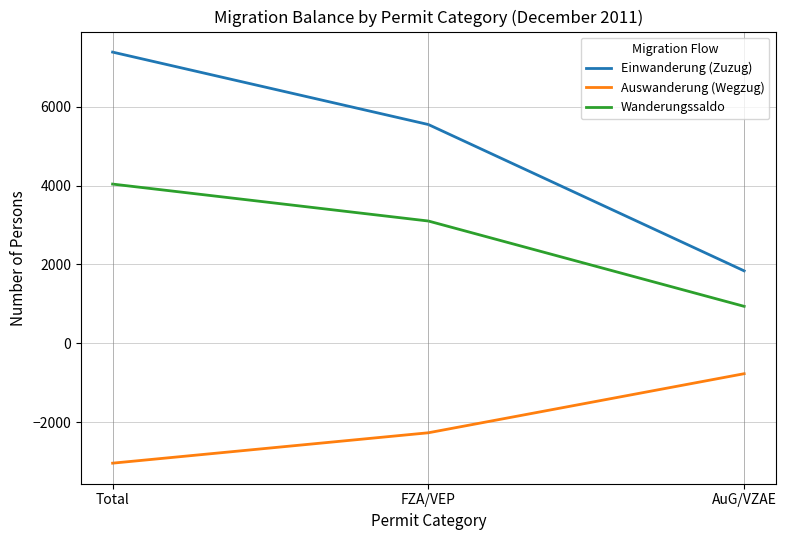

True or false: Einwanderung (Zuzug) has a value of 7385 at Total.

True